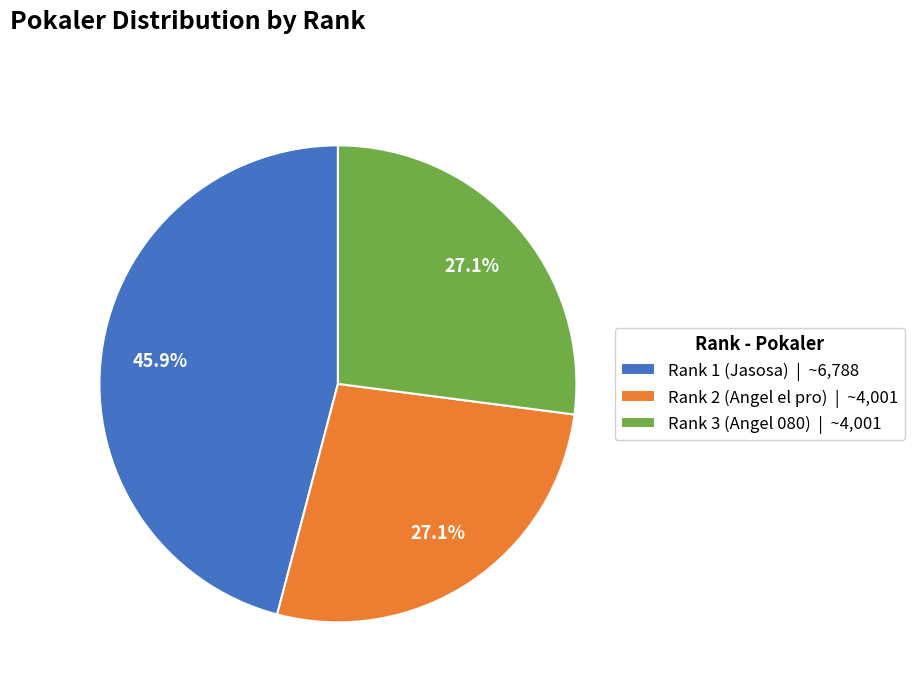

Which has a higher value, Rank 2 (Angel el pro) or Rank 1 (Jasosa)?

Rank 1 (Jasosa)